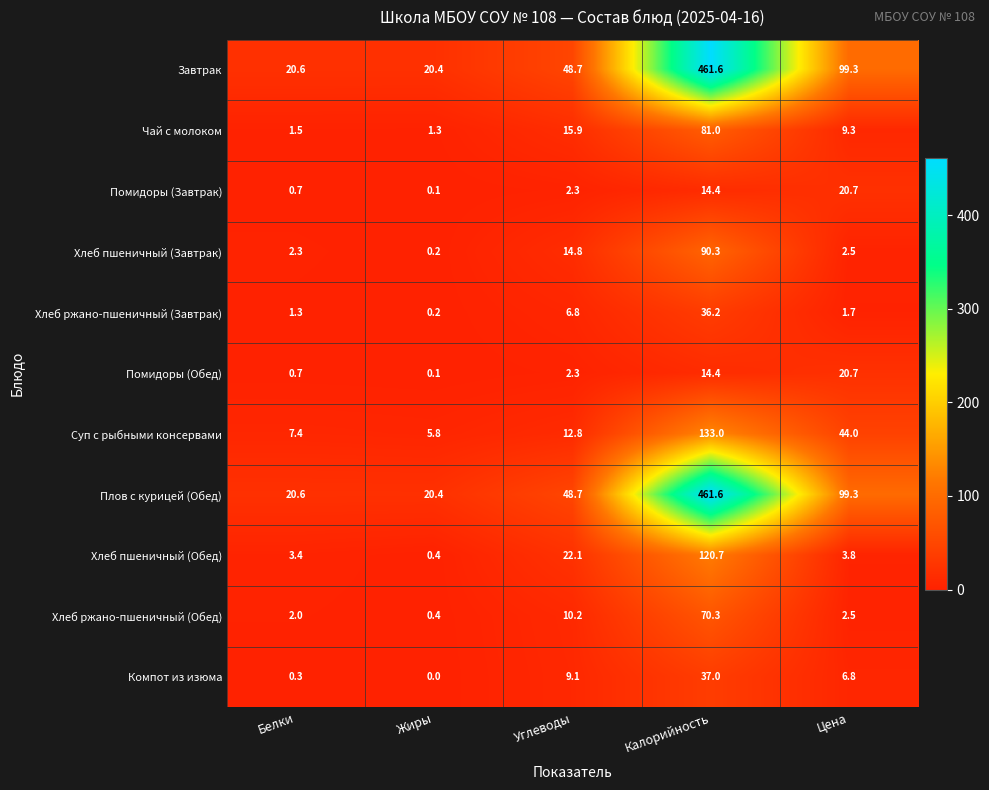

The Помидоры (Обед) series shows 23.3 at Калорийность. True or false?

False